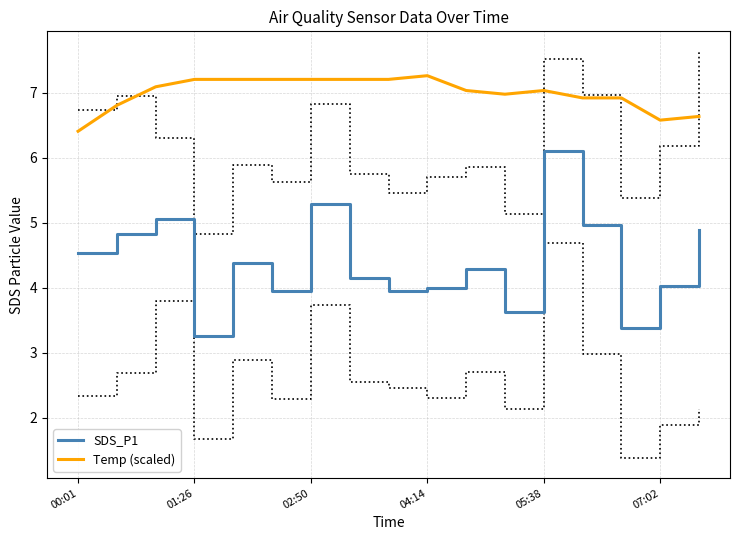

Does the chart display data point markers on the line(s)?

No